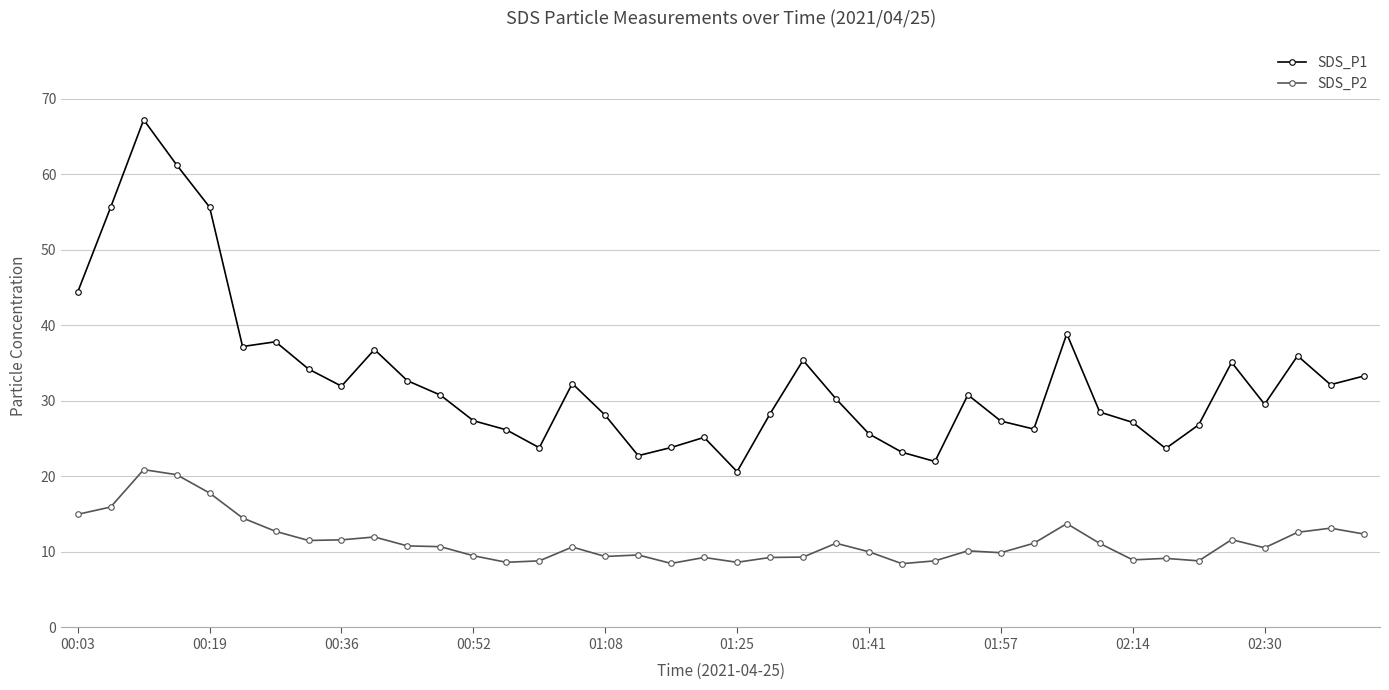

List the series in order of their peak value, lowest first.

SDS_P2, SDS_P1